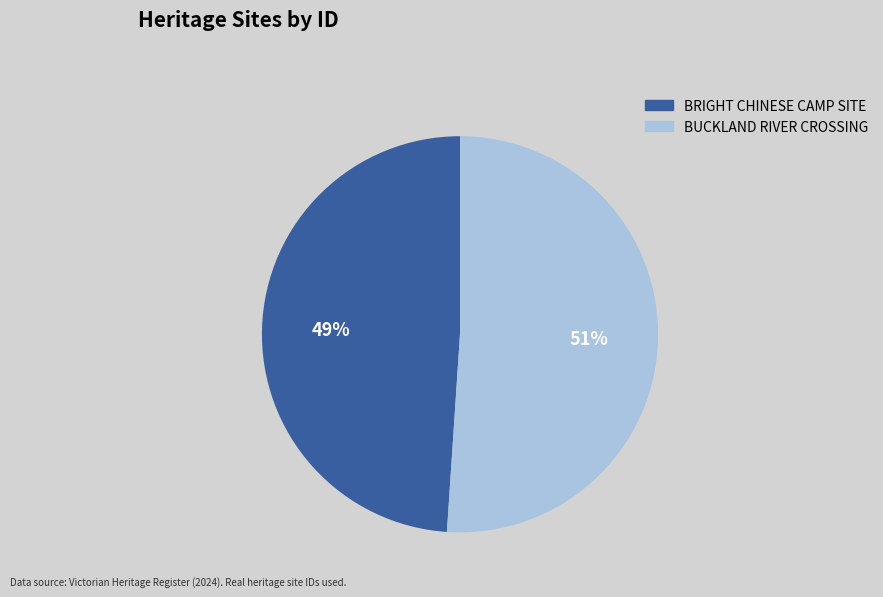

Approximately how many times larger is the value at BRIGHT CHINESE CAMP SITE compared to BUCKLAND RIVER CROSSING?

1.0